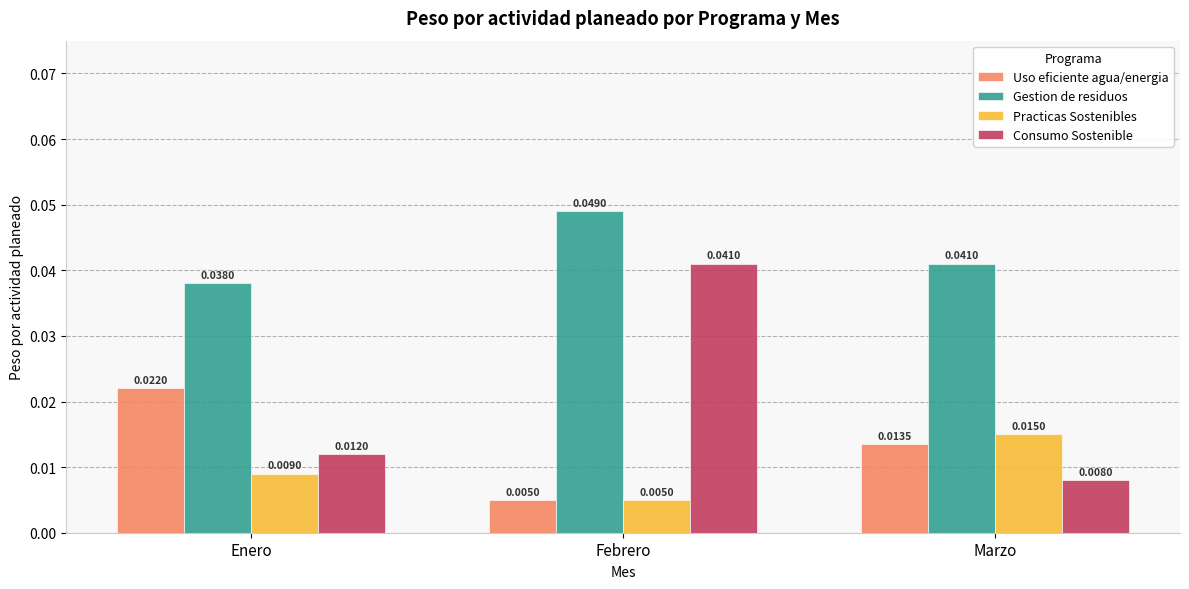

Which series has the widest spread of values?

Consumo Sostenible